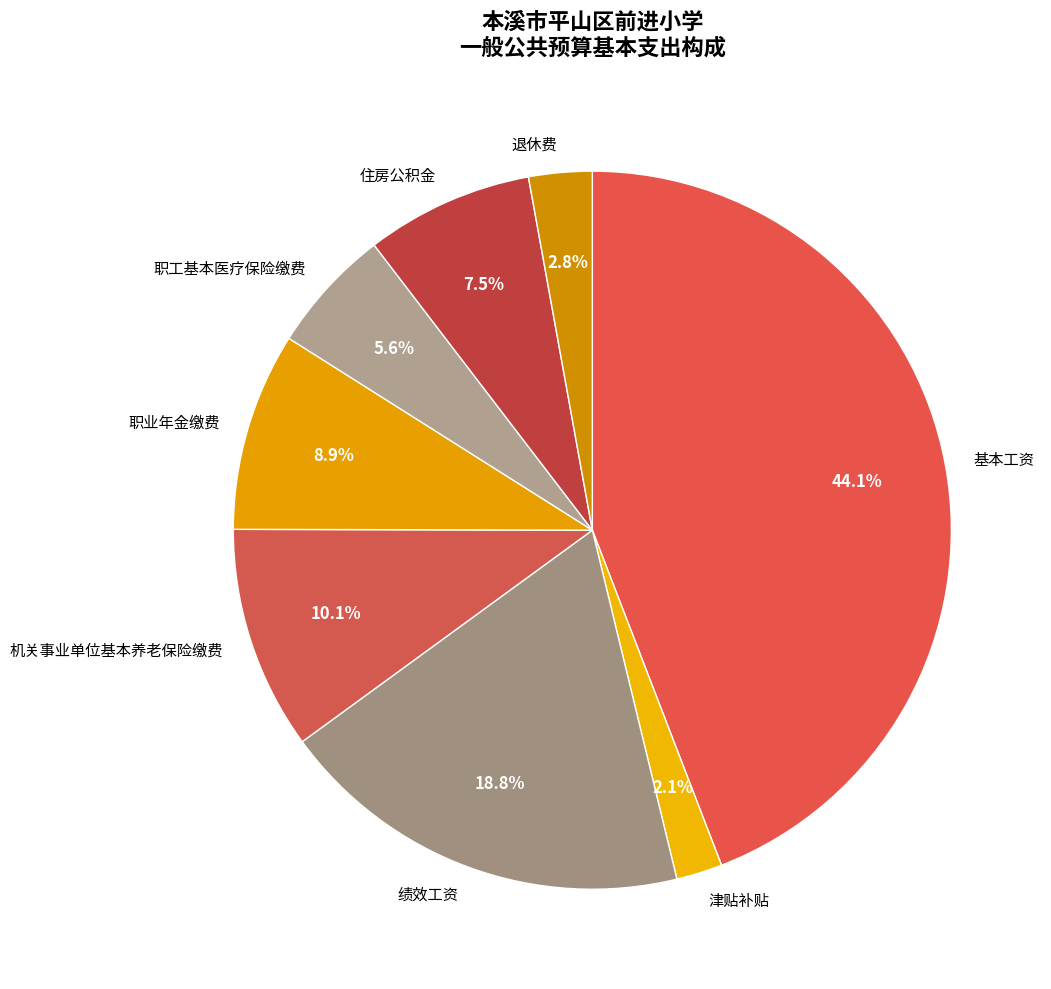

Is 绩效工资 the majority of the pie?

No